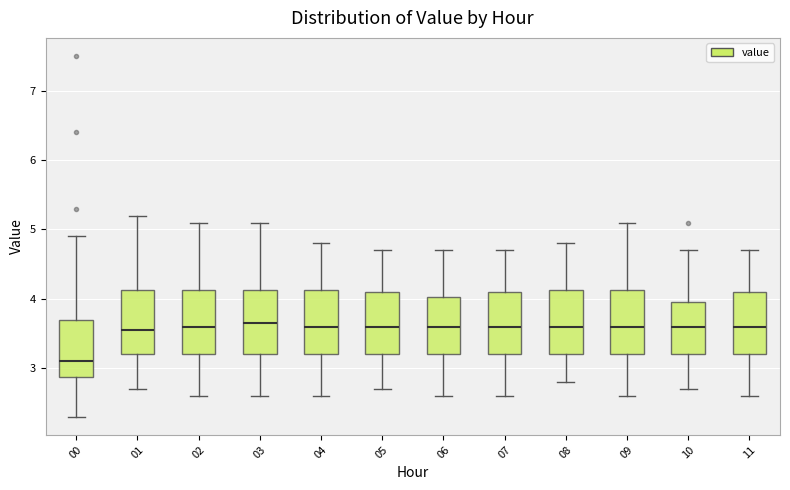

Reading left to right, read every box against the y-axis: the position of its median line, the range the box covers, and the ends of its whiskers. The values are not printed on the chart, so give them approximately, as read against the axis.

00: median 3.1, box 2.9 to 3.7, whiskers 2.3 to 4.9
01: median 3.6, box 3.2 to 4.1, whiskers 2.7 to 5.2
02: median 3.6, box 3.2 to 4.1, whiskers 2.6 to 5.1
03: median 3.7, box 3.2 to 4.1, whiskers 2.6 to 5.1
04: median 3.6, box 3.2 to 4.1, whiskers 2.6 to 4.8
05: median 3.6, box 3.2 to 4.1, whiskers 2.7 to 4.7
06: median 3.6, box 3.2 to 4.0, whiskers 2.6 to 4.7
07: median 3.6, box 3.2 to 4.1, whiskers 2.6 to 4.7
08: median 3.6, box 3.2 to 4.1, whiskers 2.8 to 4.8
09: median 3.6, box 3.2 to 4.1, whiskers 2.6 to 5.1
10: median 3.6, box 3.2 to 4.0, whiskers 2.7 to 4.7
11: median 3.6, box 3.2 to 4.1, whiskers 2.6 to 4.7